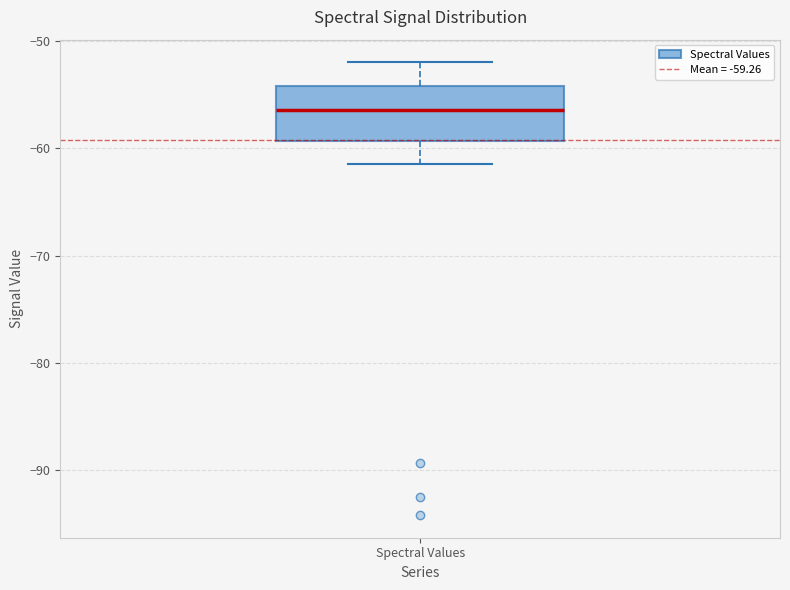

Transcribe this box plot: give where the median line is, the range the box spans, and where the two whiskers end, as read against the y-axis. The values are not printed on the chart, so give them approximately, as read against the axis.

median -56, box -59 to -54, whiskers -61 to -52